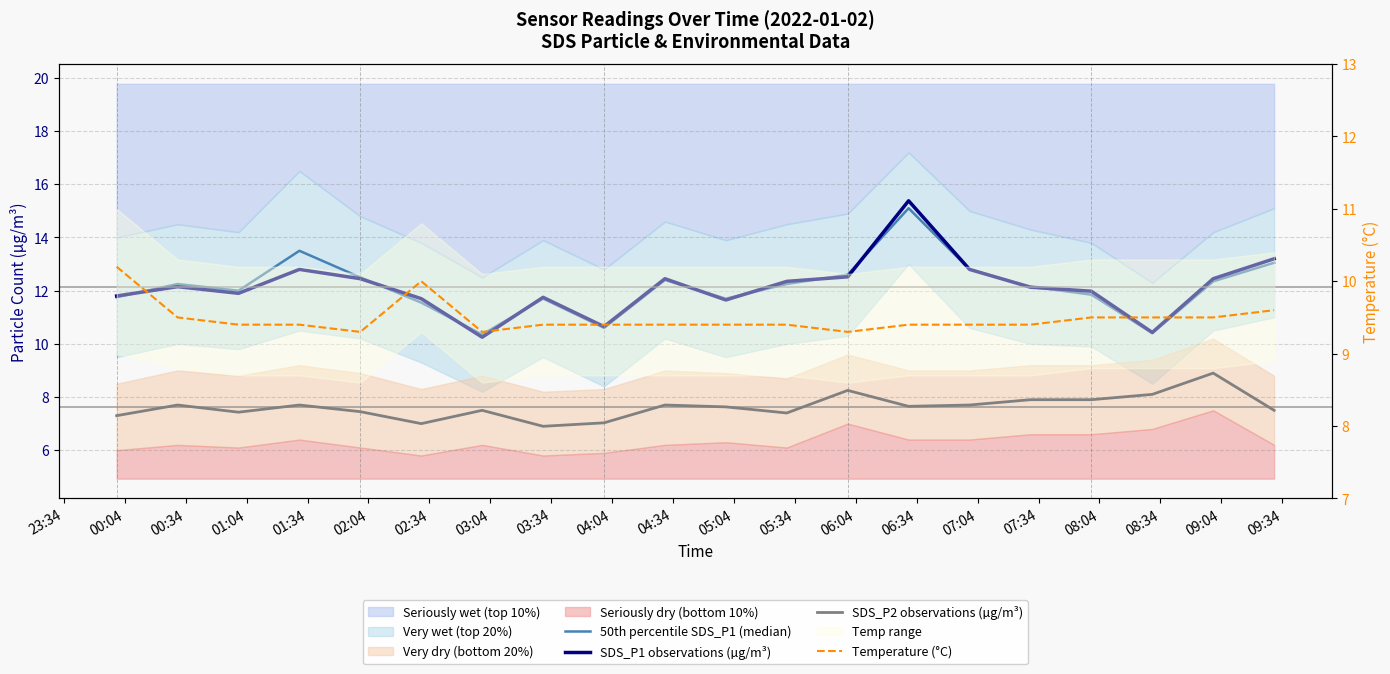

True or false: Temperature (°C) has more than 2 points higher than both neighbors.

False